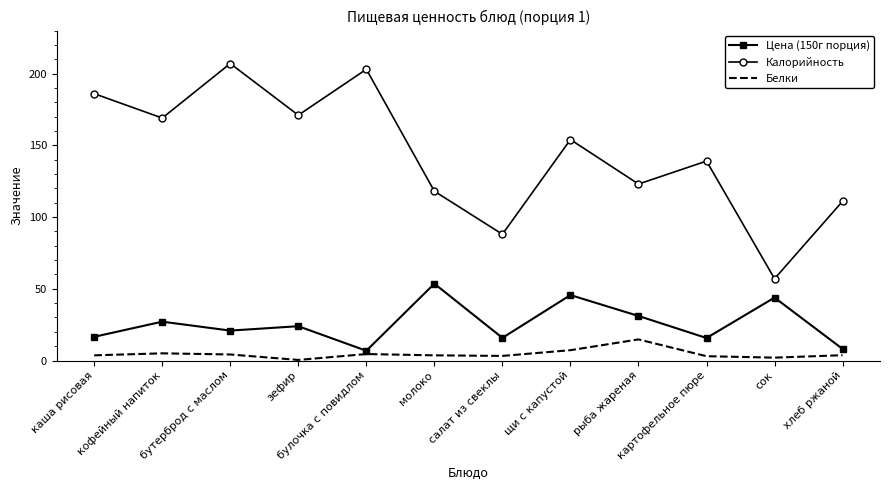

The value of Калорийность at сок is 57.0. True or false?

True